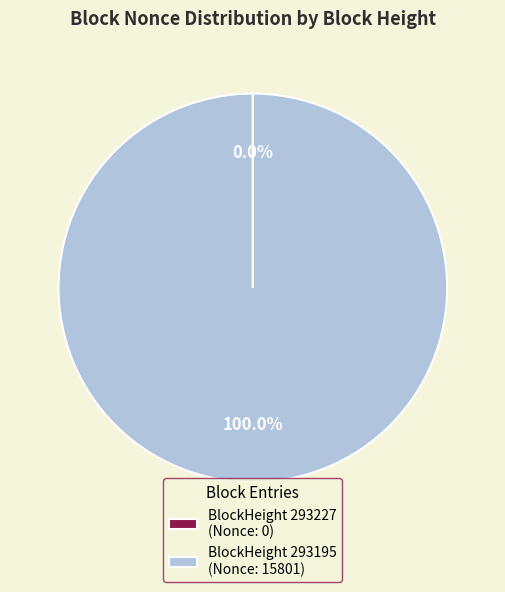

To the nearest percent, what is the average slice percentage?

50%